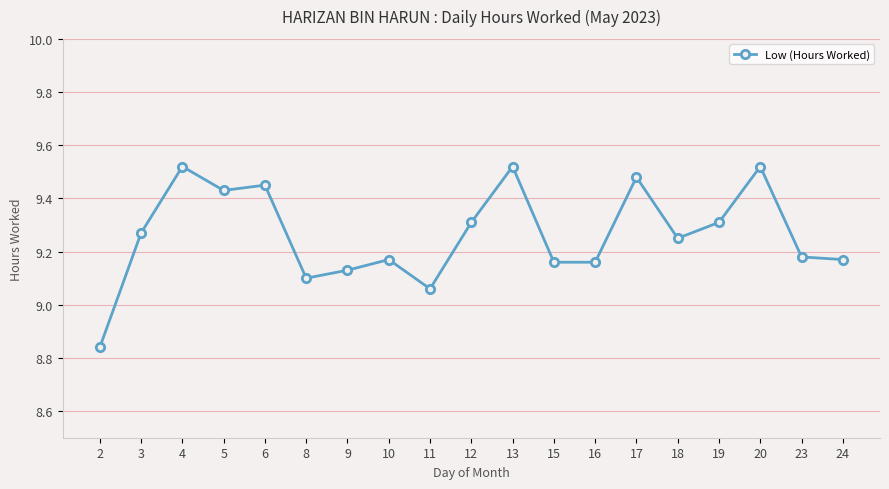

What is the ratio of the value at 17 to the value at 5?

1.0